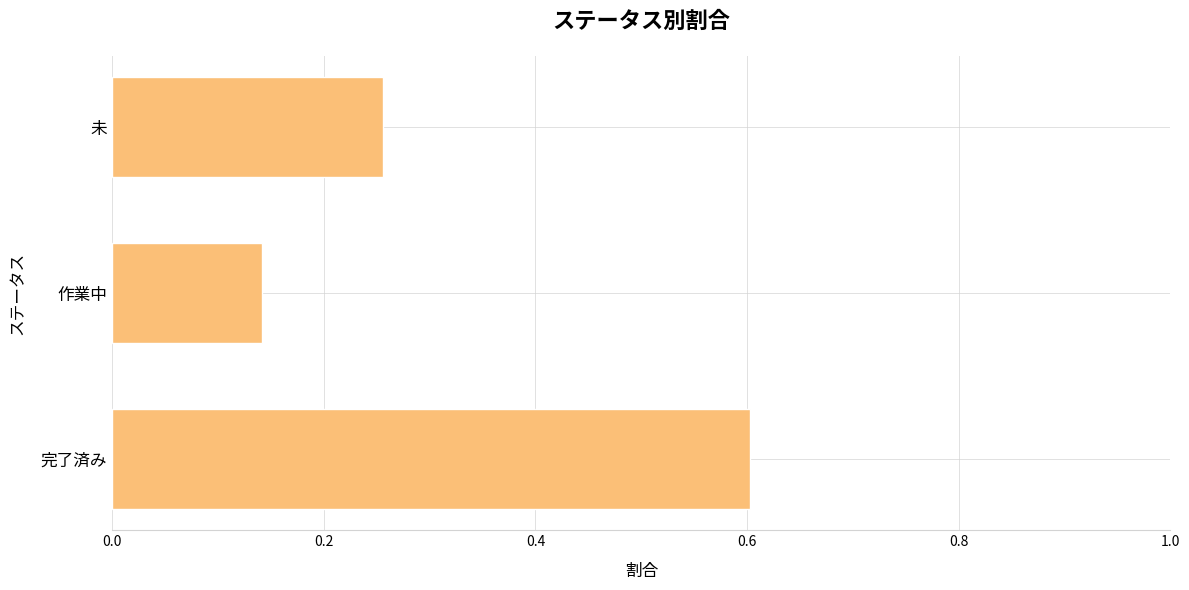

Which label corresponds to the smallest value in the chart?

作業中